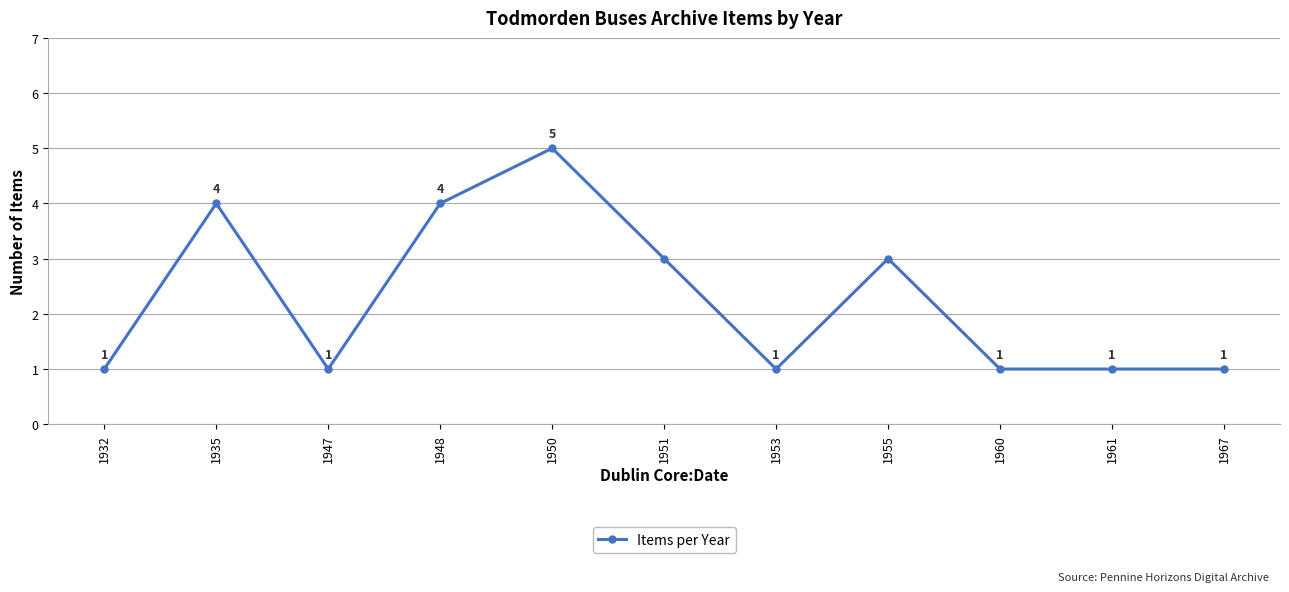

Reading right to left, list all the values displayed in this chart.

1	1	1	3	1	3	5	4	1	4	1